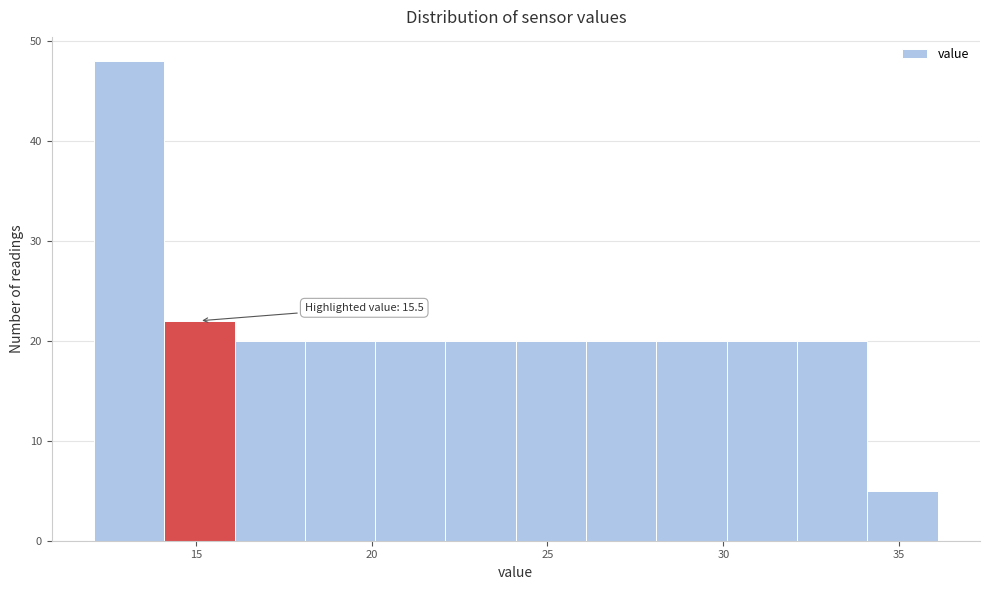

Over which range of the x-axis is the bar tallest?

12.1 to 14.1